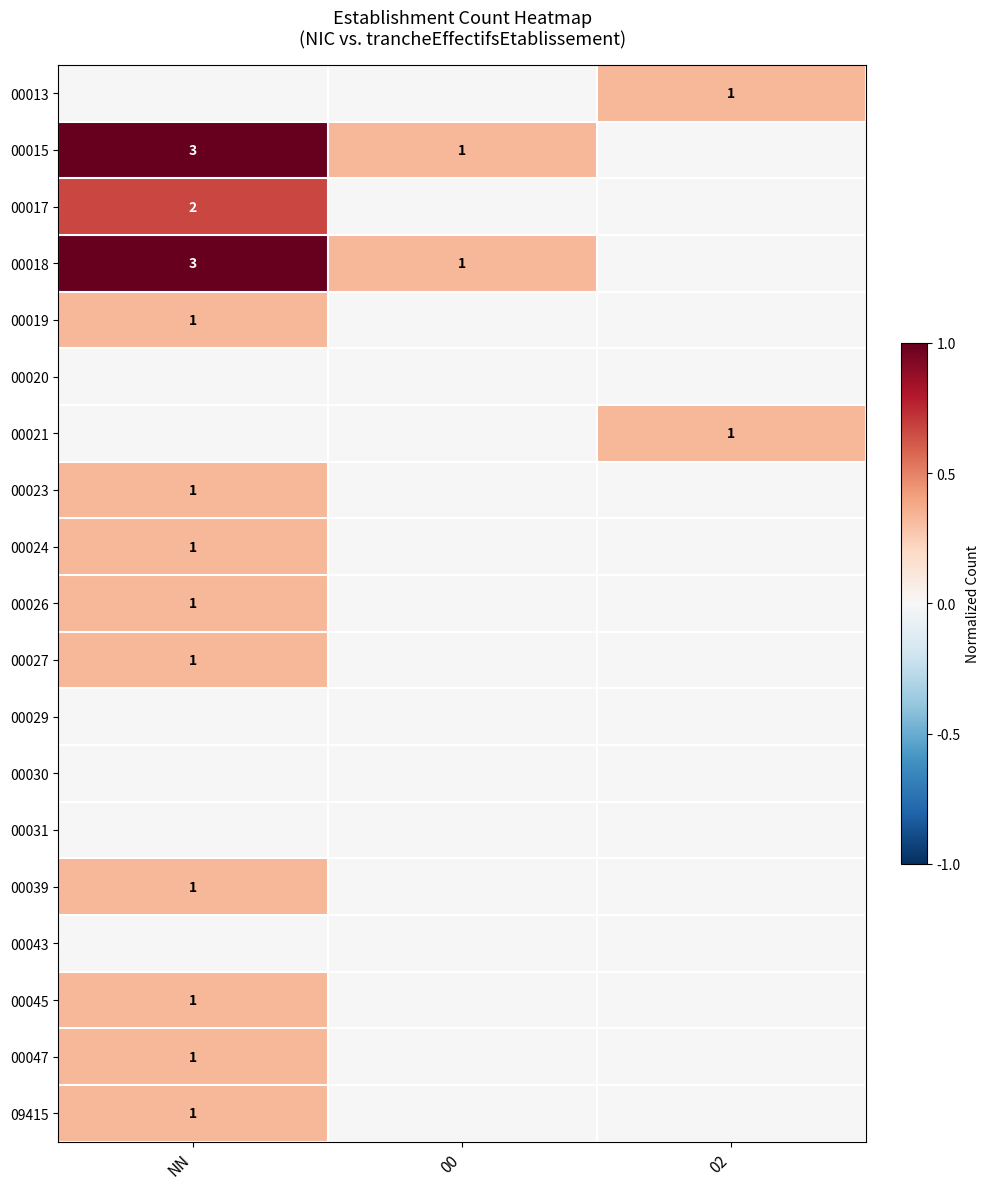

True or false: 00023 has a value of 1 at NN.

True